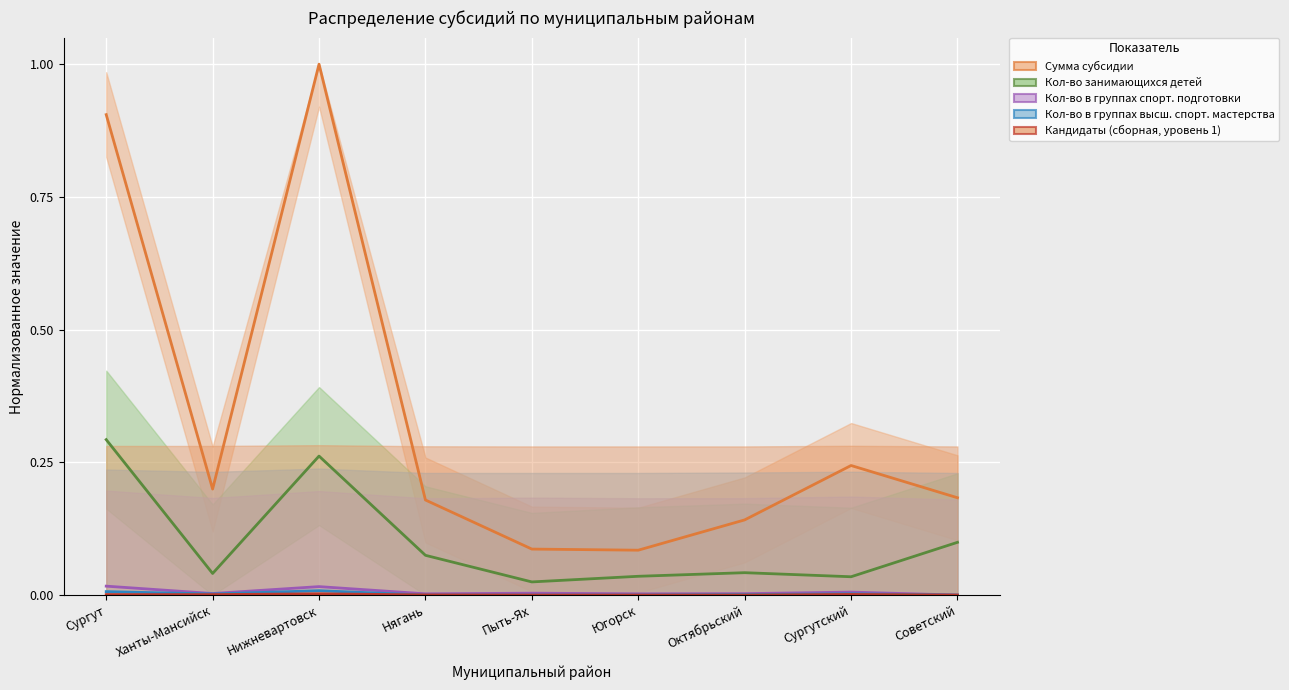

What is the total value across all series at Сургут?

1.2